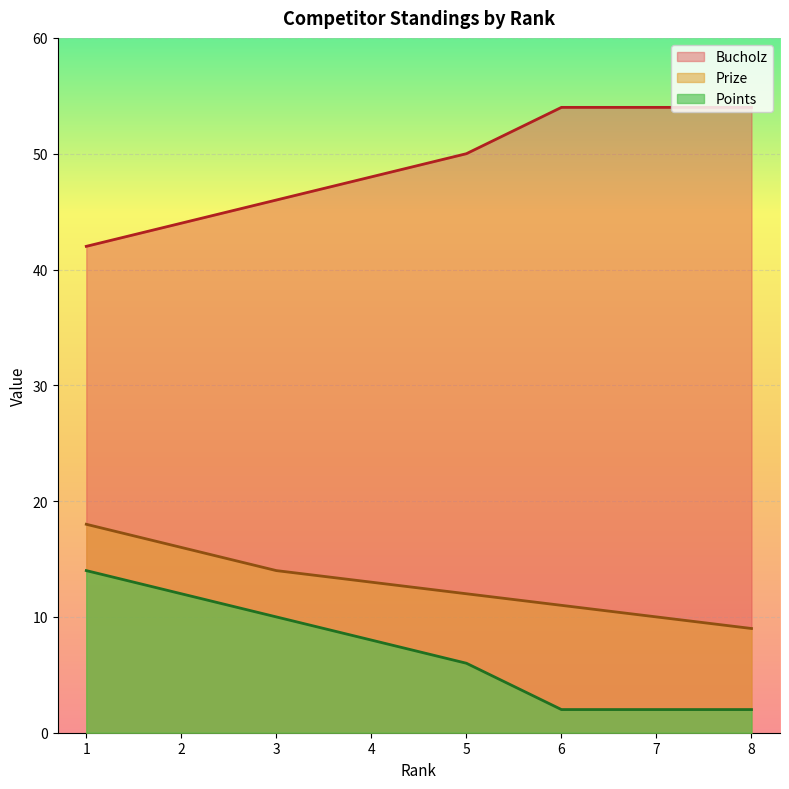

Reading right to left, list all the values displayed in this chart.

Prize: 8=9	7=10	6=11	5=12	4=13	3=14	2=16	1=18
Points: 8=2	7=2	6=2	5=6	4=8	3=10	2=12	1=14
Bucholz: 8=54	7=54	6=54	5=50	4=48	3=46	2=44	1=42